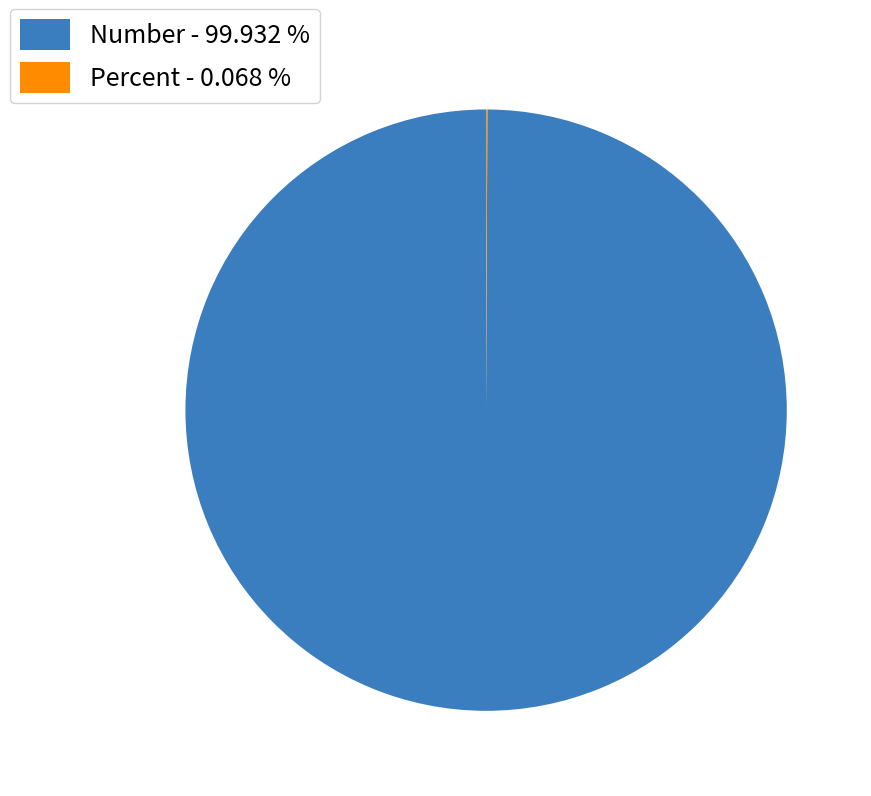

Is Number - 99.932 % the majority of the pie?

Yes